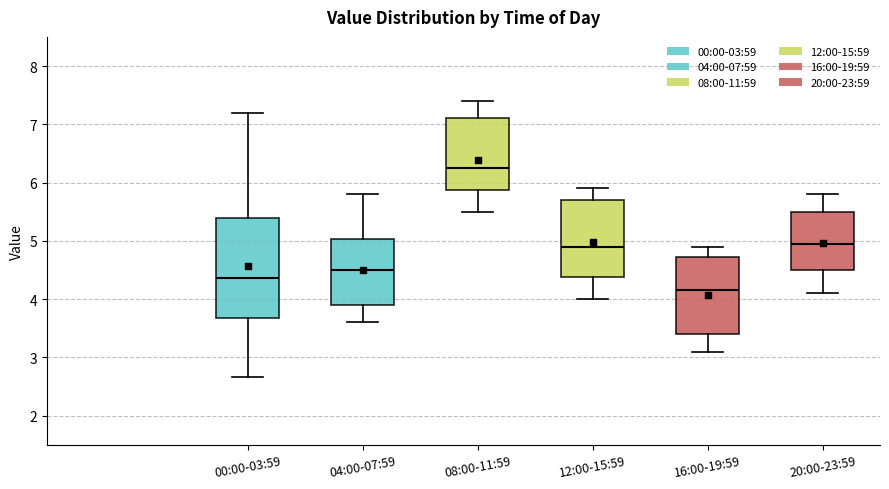

Where is the upper edge of the box for 12:00-15:59 on the y-axis? The values are not printed on the chart, so give them approximately, as read against the axis.

5.7